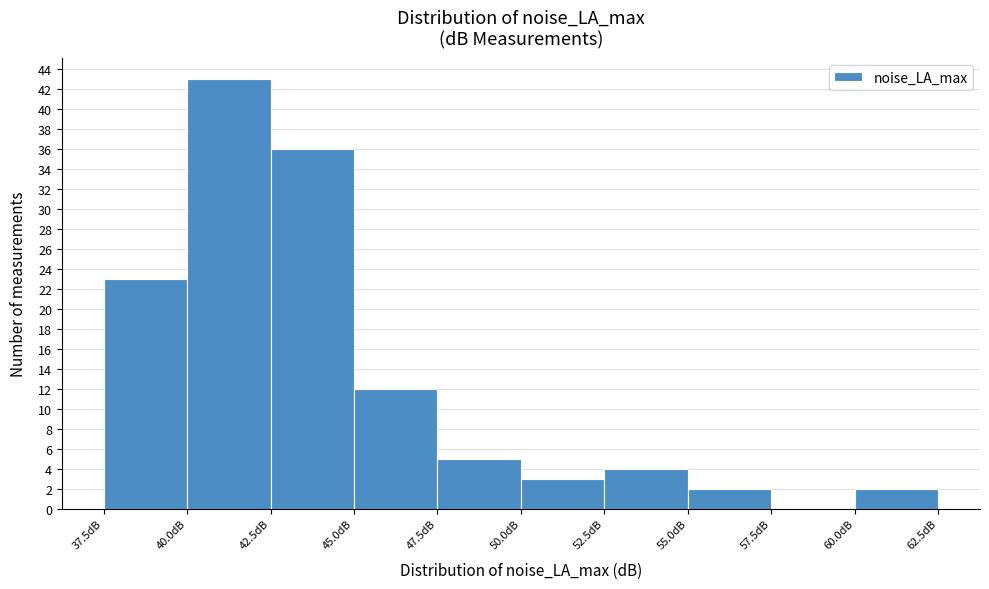

Reading left to right, list every bar in this chart as the range it spans on the x-axis followed by its height. The values are not printed on the chart, so give them approximately, as read against the axis.

37.5 to 40.0: 23
40.0 to 42.5: 43
42.5 to 45.0: 36
45.0 to 47.5: 12
47.5 to 50.0: 5
50.0 to 52.5: 3
52.5 to 55.0: 4
55.0 to 57.5: 2
57.5 to 60.0: 0
60.0 to 62.5: 2